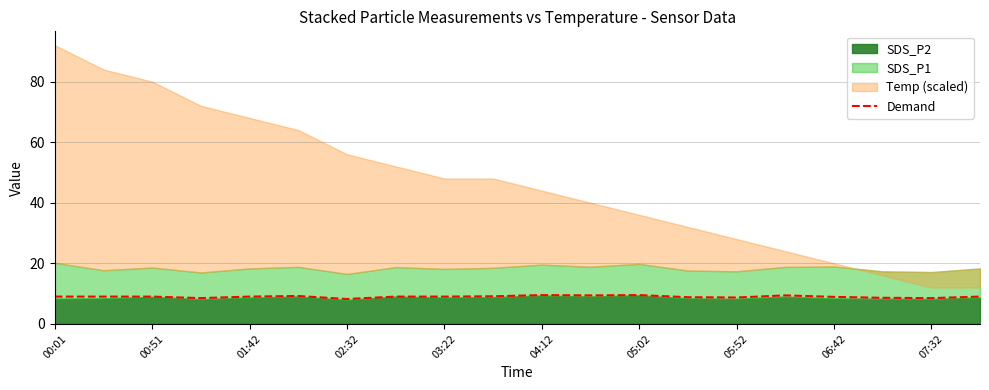

Reading right to left, list all the values displayed in this chart.

9.0	8.5	8.6	8.9	9.4	8.7	8.8	9.5	9.4	9.5	9.1	9.0	9.0	8.2	9.2	9.0	8.5	9.0	9.0	9.0